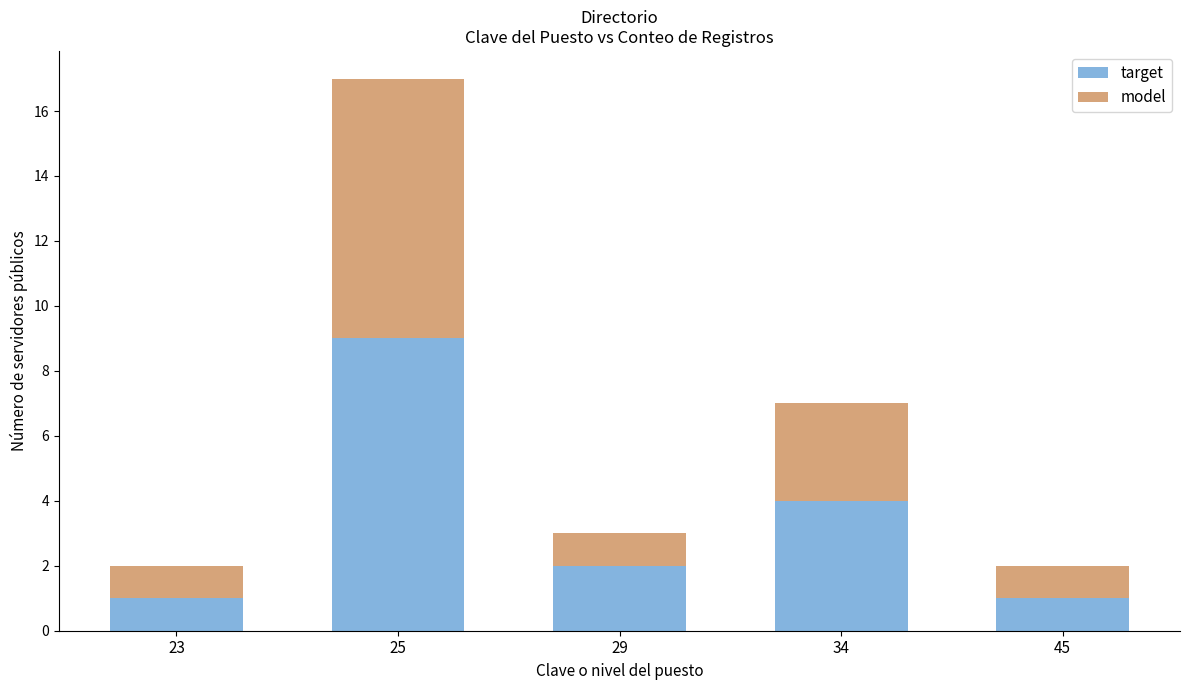

How many bars are there in total?

5